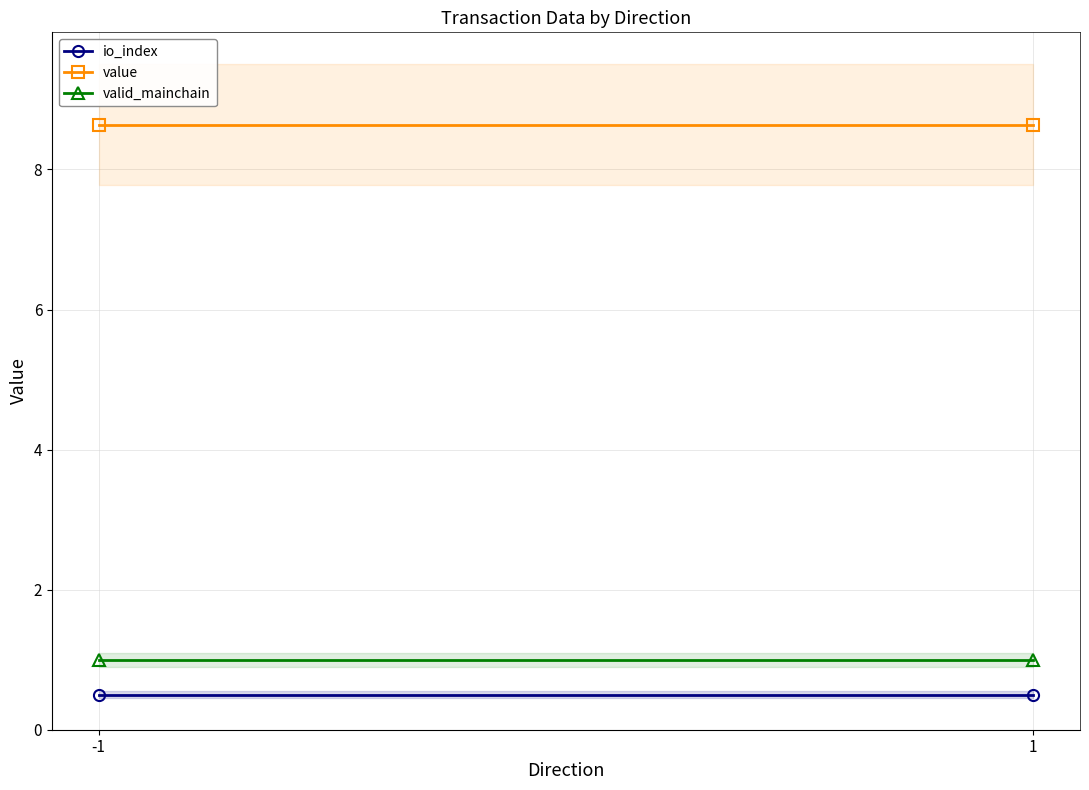

Reading left to right, list all the values displayed in this chart.

io_index: 0.5	0.5
value: 8.6	8.6
valid_mainchain: 1.0	1.0